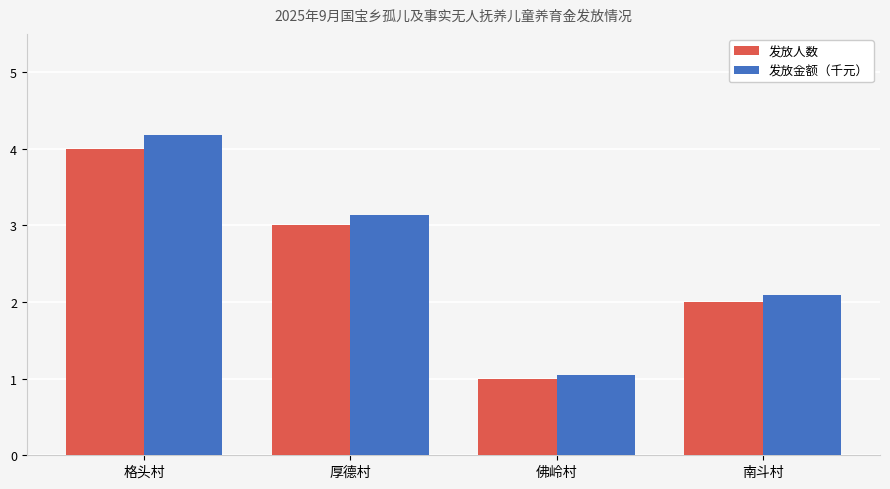

What is the sum of the 发放人数 values at 格头村 and 南斗村?

6.0